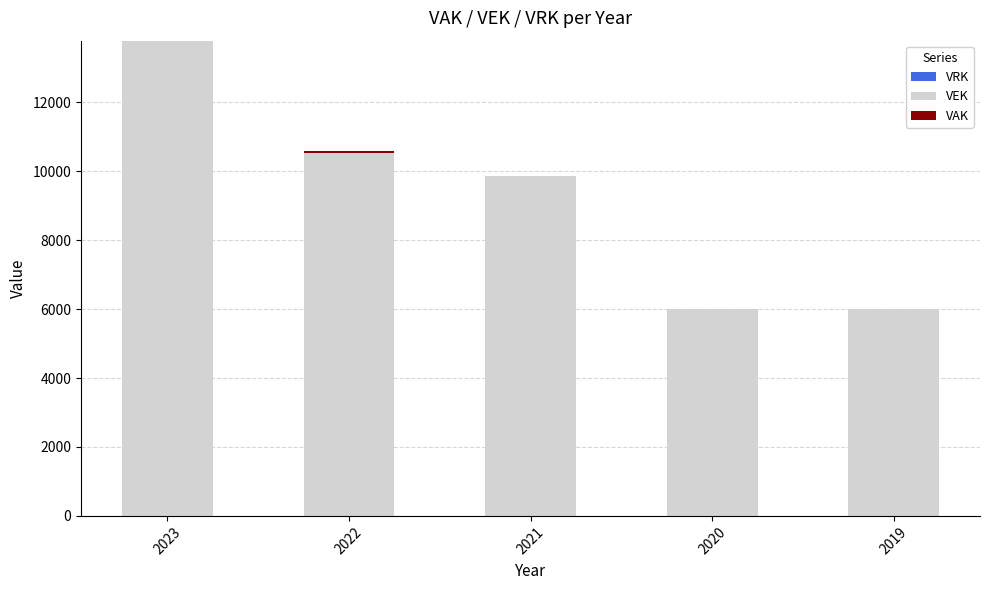

What is the sum of the VEK values at 2022 and 2023?

24318